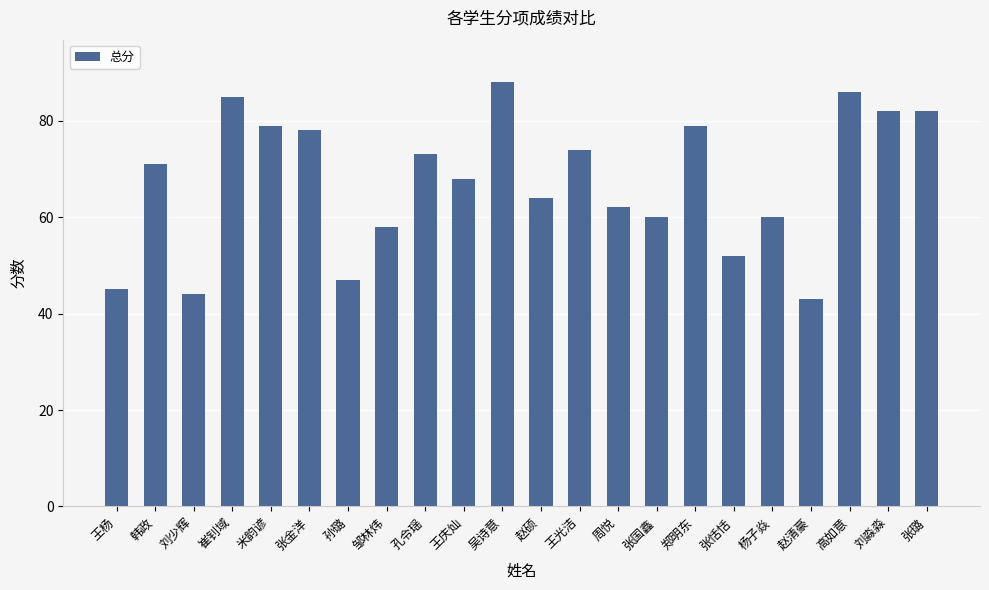

What is the difference between the second highest and minimum values?

43